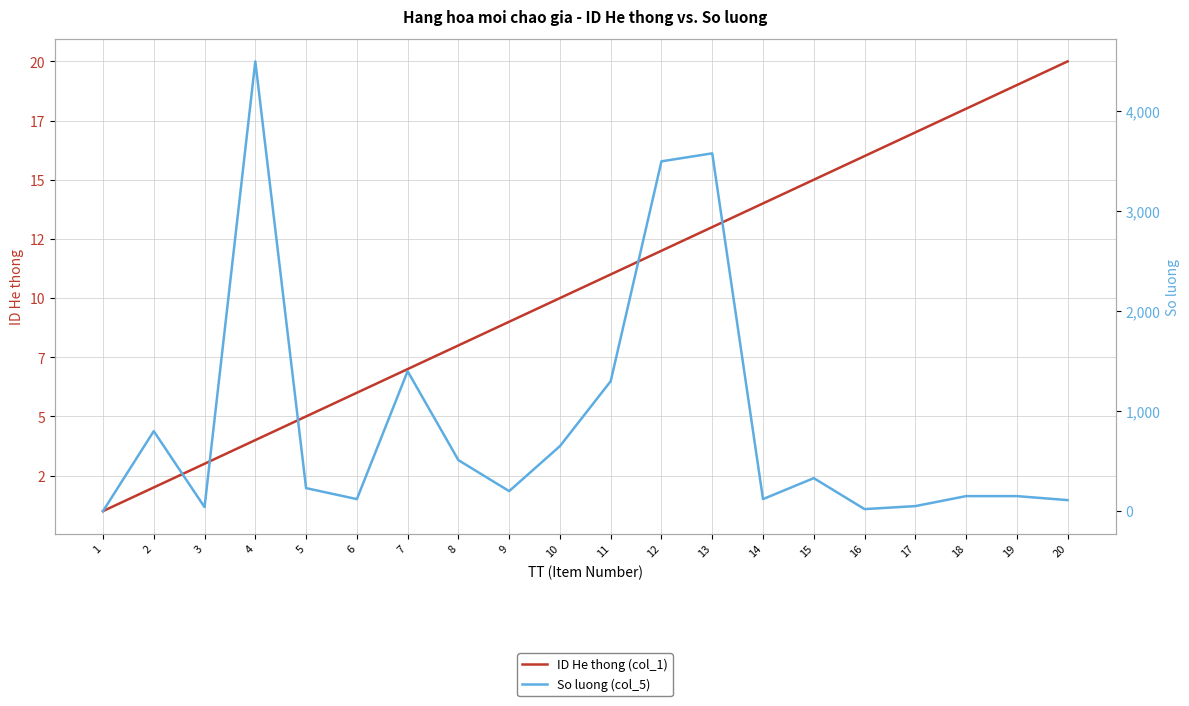

How many interior local peaks does the So luong (col_5) series have?

5